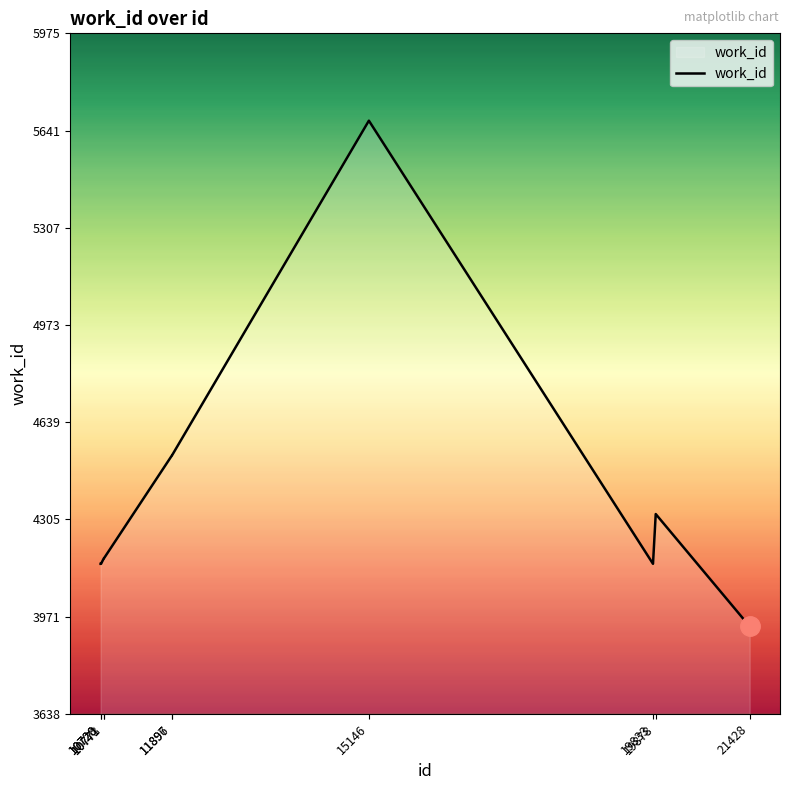

What is the minimum value shown in the chart?

3938